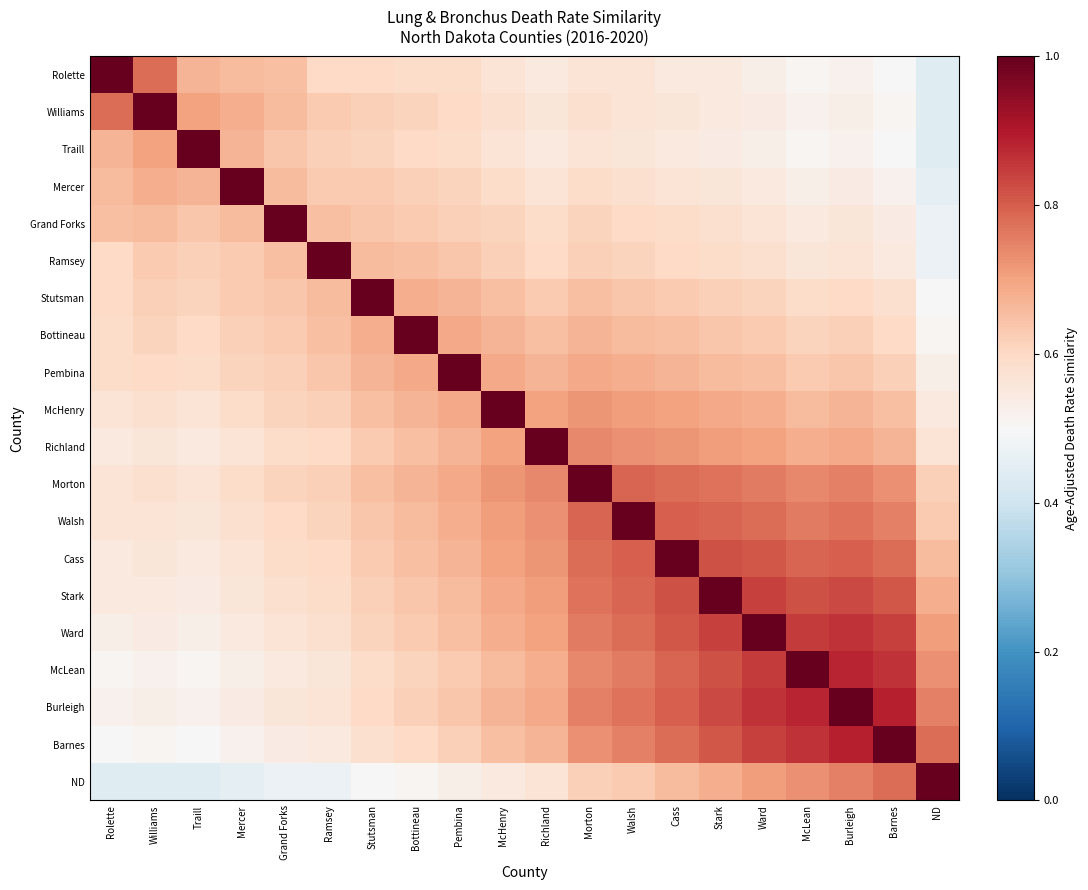

Reading left to right, transcribe all the data shown in this chart.

Rolette: Rolette=1.0	Williams=0.8	Traill=0.7	Mercer=0.7	Grand Forks=0.7	Ramsey=0.6	Stutsman=0.6	Bottineau=0.6	Pembina=0.6	McHenry=0.6	Richland=0.6	Morton=0.6	Walsh=0.6	Cass=0.6	Stark=0.6	Ward=0.5	McLean=0.5	Burleigh=0.5	Barnes=0.5	ND=0.4
Williams: Rolette=0.8	Williams=1.0	Traill=0.7	Mercer=0.7	Grand Forks=0.7	Ramsey=0.6	Stutsman=0.6	Bottineau=0.6	Pembina=0.6	McHenry=0.6	Richland=0.6	Morton=0.6	Walsh=0.6	Cass=0.6	Stark=0.6	Ward=0.5	McLean=0.5	Burleigh=0.5	Barnes=0.5	ND=0.4
Traill: Rolette=0.7	Williams=0.7	Traill=1.0	Mercer=0.7	Grand Forks=0.6	Ramsey=0.6	Stutsman=0.6	Bottineau=0.6	Pembina=0.6	McHenry=0.6	Richland=0.6	Morton=0.6	Walsh=0.6	Cass=0.6	Stark=0.5	Ward=0.5	McLean=0.5	Burleigh=0.5	Barnes=0.5	ND=0.4
Mercer: Rolette=0.7	Williams=0.7	Traill=0.7	Mercer=1.0	Grand Forks=0.7	Ramsey=0.6	Stutsman=0.6	Bottineau=0.6	Pembina=0.6	McHenry=0.6	Richland=0.6	Morton=0.6	Walsh=0.6	Cass=0.6	Stark=0.6	Ward=0.6	McLean=0.5	Burleigh=0.5	Barnes=0.5	ND=0.5
Grand Forks: Rolette=0.7	Williams=0.7	Traill=0.6	Mercer=0.7	Grand Forks=1.0	Ramsey=0.7	Stutsman=0.6	Bottineau=0.6	Pembina=0.6	McHenry=0.6	Richland=0.6	Morton=0.6	Walsh=0.6	Cass=0.6	Stark=0.6	Ward=0.6	McLean=0.6	Burleigh=0.6	Barnes=0.5	ND=0.5
Ramsey: Rolette=0.6	Williams=0.6	Traill=0.6	Mercer=0.6	Grand Forks=0.7	Ramsey=1.0	Stutsman=0.7	Bottineau=0.7	Pembina=0.6	McHenry=0.6	Richland=0.6	Morton=0.6	Walsh=0.6	Cass=0.6	Stark=0.6	Ward=0.6	McLean=0.6	Burleigh=0.6	Barnes=0.6	ND=0.5
Stutsman: Rolette=0.6	Williams=0.6	Traill=0.6	Mercer=0.6	Grand Forks=0.6	Ramsey=0.7	Stutsman=1.0	Bottineau=0.7	Pembina=0.7	McHenry=0.7	Richland=0.6	Morton=0.7	Walsh=0.6	Cass=0.6	Stark=0.6	Ward=0.6	McLean=0.6	Burleigh=0.6	Barnes=0.6	ND=0.5
Bottineau: Rolette=0.6	Williams=0.6	Traill=0.6	Mercer=0.6	Grand Forks=0.6	Ramsey=0.7	Stutsman=0.7	Bottineau=1.0	Pembina=0.7	McHenry=0.7	Richland=0.7	Morton=0.7	Walsh=0.7	Cass=0.7	Stark=0.6	Ward=0.6	McLean=0.6	Burleigh=0.6	Barnes=0.6	ND=0.5
Pembina: Rolette=0.6	Williams=0.6	Traill=0.6	Mercer=0.6	Grand Forks=0.6	Ramsey=0.6	Stutsman=0.7	Bottineau=0.7	Pembina=1.0	McHenry=0.7	Richland=0.7	Morton=0.7	Walsh=0.7	Cass=0.7	Stark=0.7	Ward=0.7	McLean=0.6	Burleigh=0.6	Barnes=0.6	ND=0.5
McHenry: Rolette=0.6	Williams=0.6	Traill=0.6	Mercer=0.6	Grand Forks=0.6	Ramsey=0.6	Stutsman=0.7	Bottineau=0.7	Pembina=0.7	McHenry=1.0	Richland=0.7	Morton=0.7	Walsh=0.7	Cass=0.7	Stark=0.7	Ward=0.7	McLean=0.7	Burleigh=0.7	Barnes=0.7	ND=0.6
Richland: Rolette=0.6	Williams=0.6	Traill=0.6	Mercer=0.6	Grand Forks=0.6	Ramsey=0.6	Stutsman=0.6	Bottineau=0.7	Pembina=0.7	McHenry=0.7	Richland=1.0	Morton=0.7	Walsh=0.7	Cass=0.7	Stark=0.7	Ward=0.7	McLean=0.7	Burleigh=0.7	Barnes=0.7	ND=0.6
Morton: Rolette=0.6	Williams=0.6	Traill=0.6	Mercer=0.6	Grand Forks=0.6	Ramsey=0.6	Stutsman=0.7	Bottineau=0.7	Pembina=0.7	McHenry=0.7	Richland=0.7	Morton=1.0	Walsh=0.8	Cass=0.8	Stark=0.8	Ward=0.8	McLean=0.7	Burleigh=0.8	Barnes=0.7	ND=0.6
Walsh: Rolette=0.6	Williams=0.6	Traill=0.6	Mercer=0.6	Grand Forks=0.6	Ramsey=0.6	Stutsman=0.6	Bottineau=0.7	Pembina=0.7	McHenry=0.7	Richland=0.7	Morton=0.8	Walsh=1.0	Cass=0.8	Stark=0.8	Ward=0.8	McLean=0.8	Burleigh=0.8	Barnes=0.8	ND=0.6
Cass: Rolette=0.6	Williams=0.6	Traill=0.6	Mercer=0.6	Grand Forks=0.6	Ramsey=0.6	Stutsman=0.6	Bottineau=0.7	Pembina=0.7	McHenry=0.7	Richland=0.7	Morton=0.8	Walsh=0.8	Cass=1.0	Stark=0.8	Ward=0.8	McLean=0.8	Burleigh=0.8	Barnes=0.8	ND=0.7
Stark: Rolette=0.6	Williams=0.6	Traill=0.5	Mercer=0.6	Grand Forks=0.6	Ramsey=0.6	Stutsman=0.6	Bottineau=0.6	Pembina=0.7	McHenry=0.7	Richland=0.7	Morton=0.8	Walsh=0.8	Cass=0.8	Stark=1.0	Ward=0.8	McLean=0.8	Burleigh=0.8	Barnes=0.8	ND=0.7
Ward: Rolette=0.5	Williams=0.5	Traill=0.5	Mercer=0.6	Grand Forks=0.6	Ramsey=0.6	Stutsman=0.6	Bottineau=0.6	Pembina=0.7	McHenry=0.7	Richland=0.7	Morton=0.8	Walsh=0.8	Cass=0.8	Stark=0.8	Ward=1.0	McLean=0.8	Burleigh=0.9	Barnes=0.8	ND=0.7
McLean: Rolette=0.5	Williams=0.5	Traill=0.5	Mercer=0.5	Grand Forks=0.6	Ramsey=0.6	Stutsman=0.6	Bottineau=0.6	Pembina=0.6	McHenry=0.7	Richland=0.7	Morton=0.7	Walsh=0.8	Cass=0.8	Stark=0.8	Ward=0.8	McLean=1.0	Burleigh=0.9	Barnes=0.9	ND=0.7
Burleigh: Rolette=0.5	Williams=0.5	Traill=0.5	Mercer=0.5	Grand Forks=0.6	Ramsey=0.6	Stutsman=0.6	Bottineau=0.6	Pembina=0.6	McHenry=0.7	Richland=0.7	Morton=0.8	Walsh=0.8	Cass=0.8	Stark=0.8	Ward=0.9	McLean=0.9	Burleigh=1.0	Barnes=0.9	ND=0.8
Barnes: Rolette=0.5	Williams=0.5	Traill=0.5	Mercer=0.5	Grand Forks=0.5	Ramsey=0.6	Stutsman=0.6	Bottineau=0.6	Pembina=0.6	McHenry=0.7	Richland=0.7	Morton=0.7	Walsh=0.8	Cass=0.8	Stark=0.8	Ward=0.8	McLean=0.9	Burleigh=0.9	Barnes=1.0	ND=0.8
ND: Rolette=0.4	Williams=0.4	Traill=0.4	Mercer=0.5	Grand Forks=0.5	Ramsey=0.5	Stutsman=0.5	Bottineau=0.5	Pembina=0.5	McHenry=0.6	Richland=0.6	Morton=0.6	Walsh=0.6	Cass=0.7	Stark=0.7	Ward=0.7	McLean=0.7	Burleigh=0.8	Barnes=0.8	ND=1.0